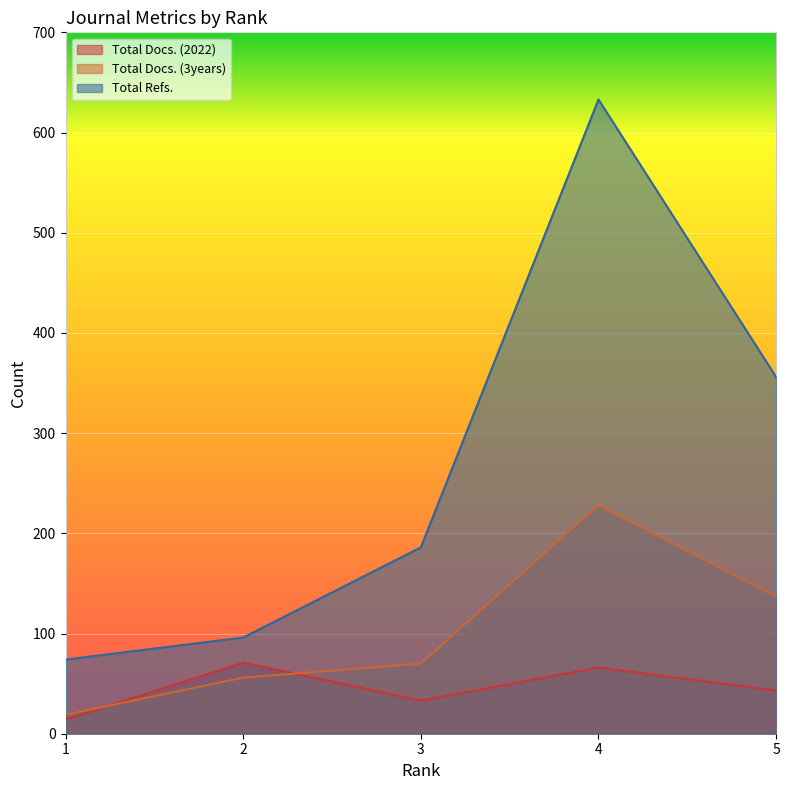

Reading left to right, what are all the values shown in this chart?

Total Docs. (2022): 1=14	2=71	3=33	4=66	5=43
Total Docs. (3years): 1=19	2=56	3=70	4=228	5=137
Total Refs.: 1=74	2=96	3=186	4=633	5=356